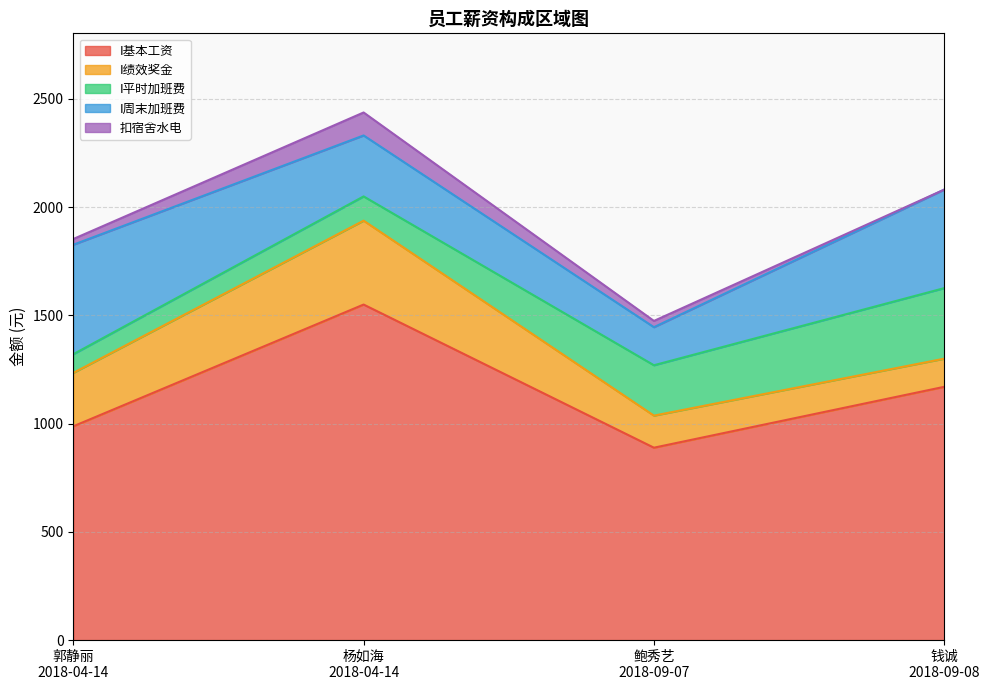

How many data points in I绩效奖金 are less than 246?

2